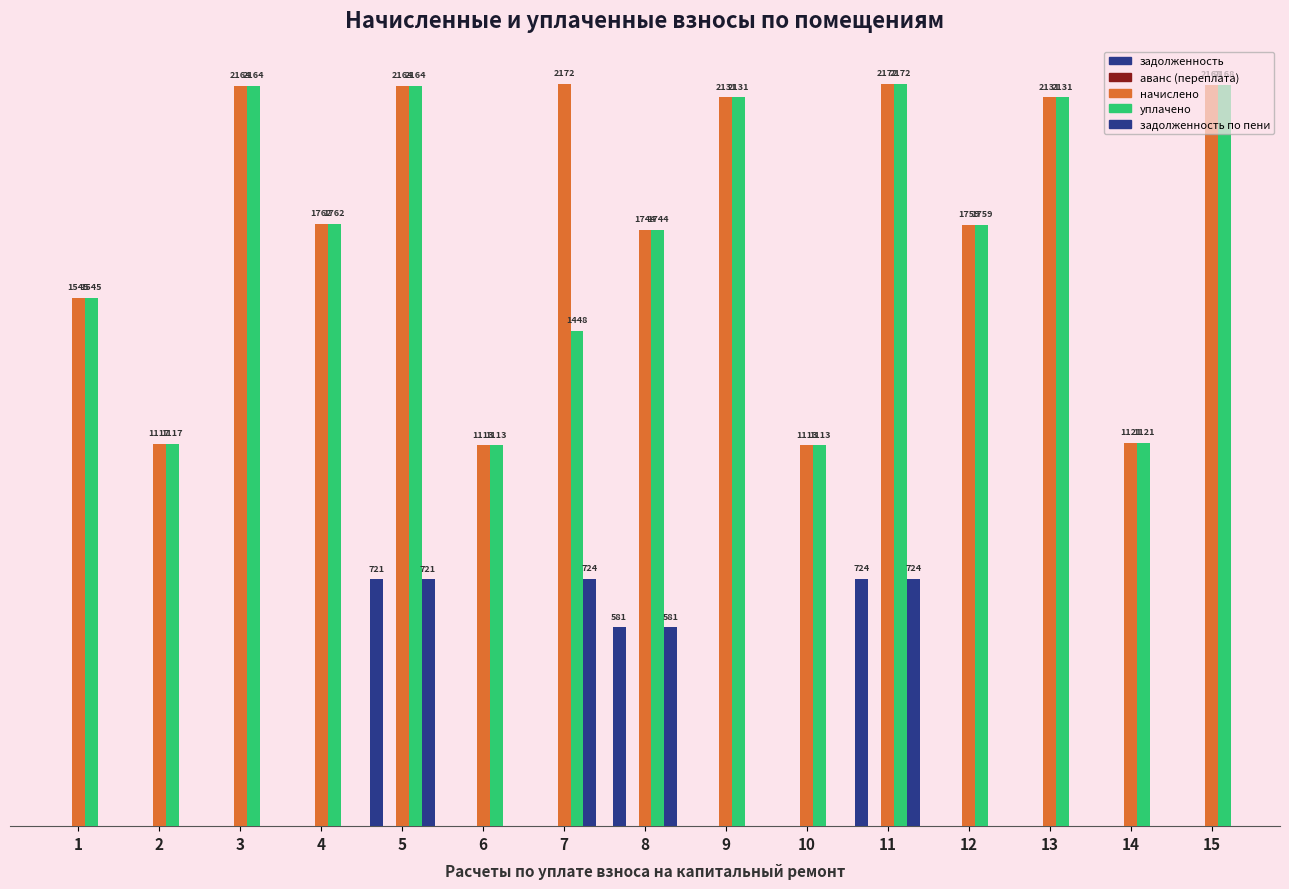

Are the bars grouped side by side (vs. stacked)?

Yes